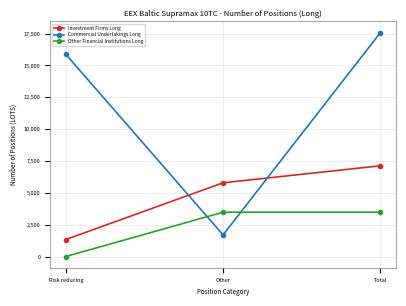

Which label corresponds to the largest value in the chart?

Total